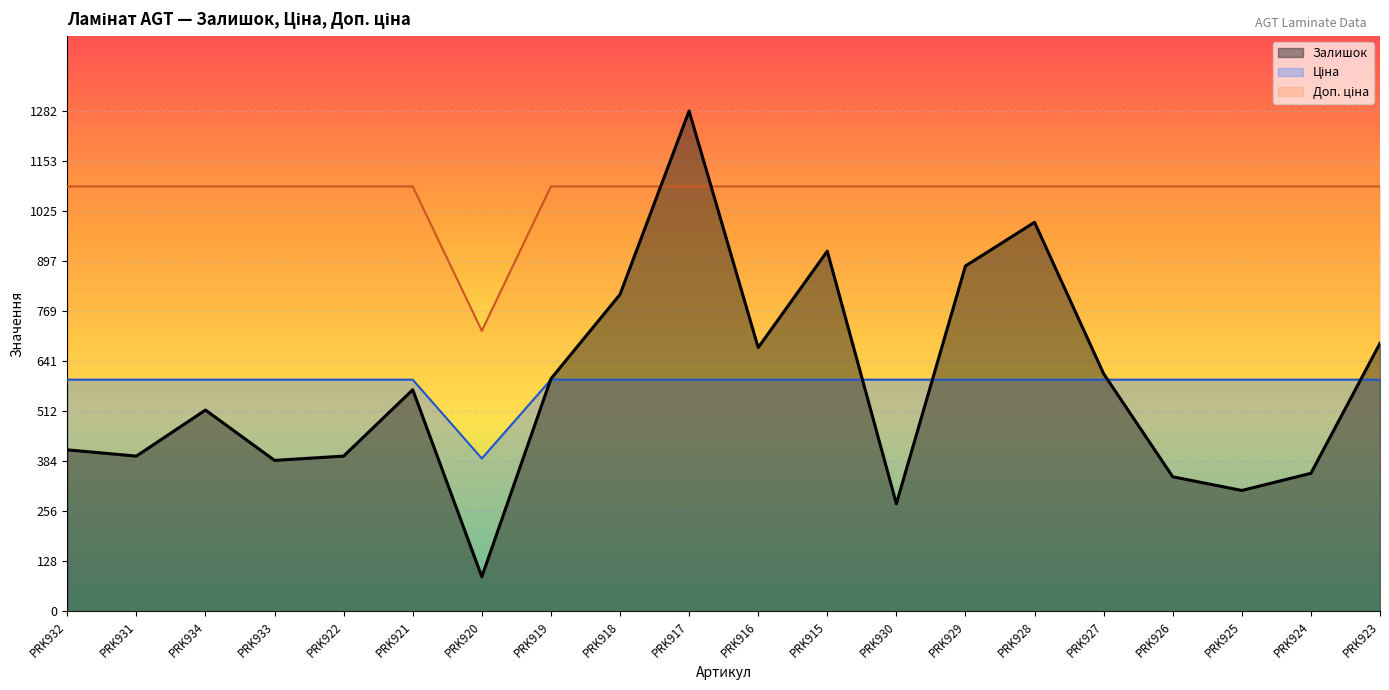

Which series has the widest spread of values?

Залишок